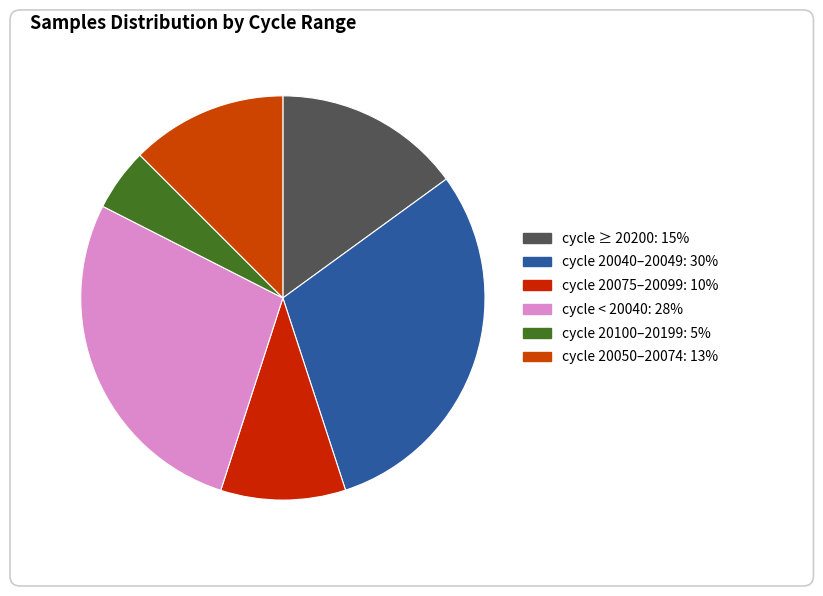

How many slices are in this pie chart?

6